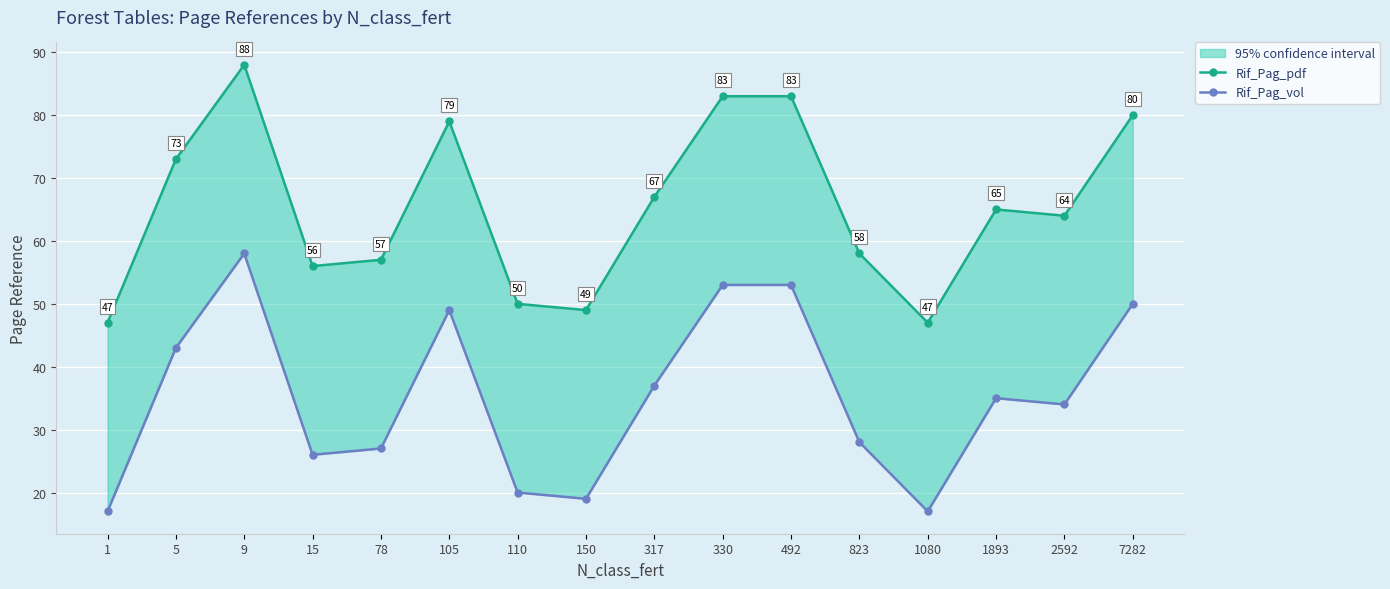

True or false: Rif_Pag_pdf has more than 0 points higher than both neighbors.

True